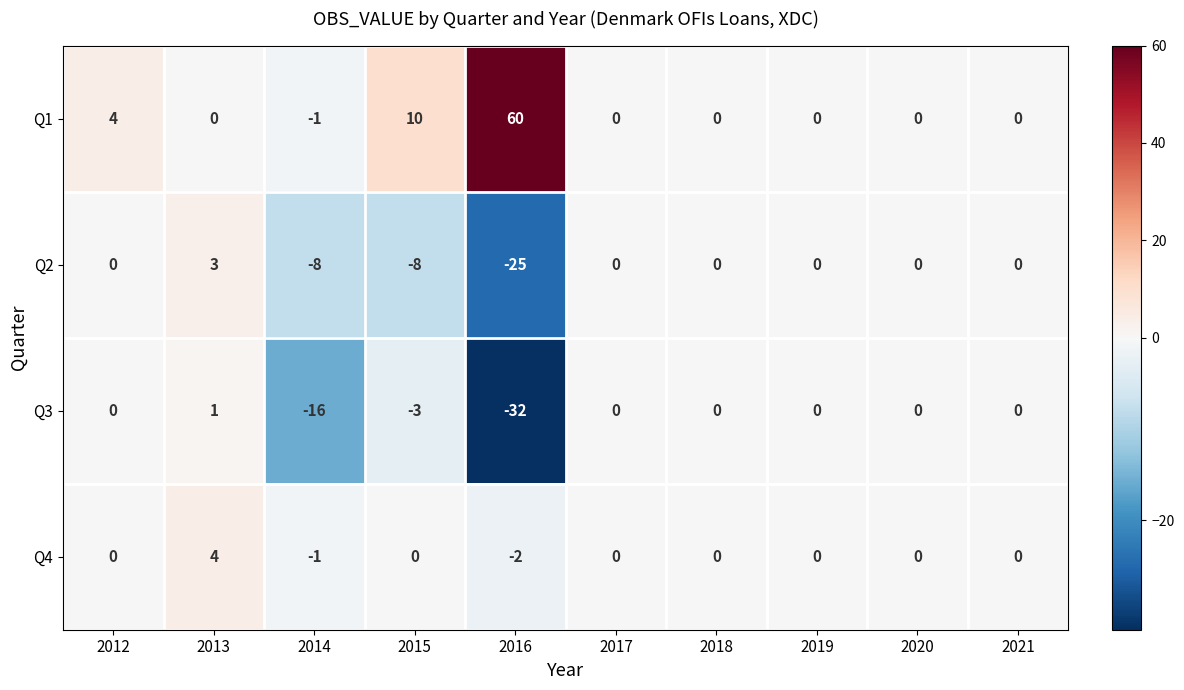

The value of Q2 at 2021 is 0. True or false?

True